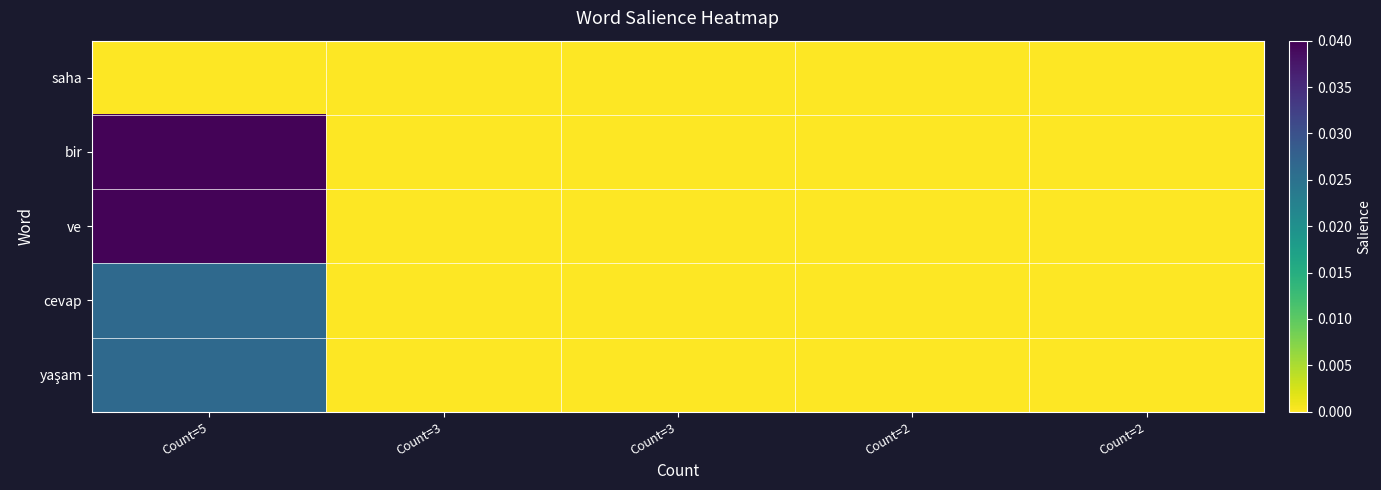

Rank the series at Count=5 from lowest to highest value.

saha, cevap, yaşam, bir, ve